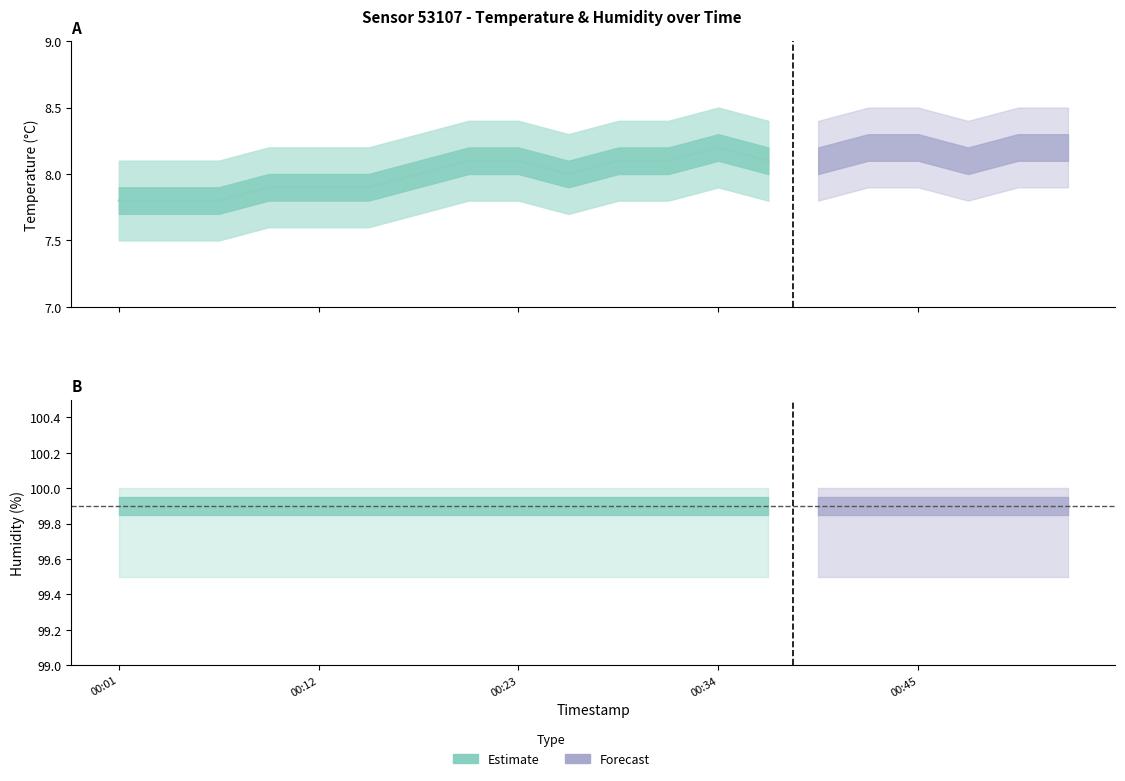

How many lines are shown in the chart?

2